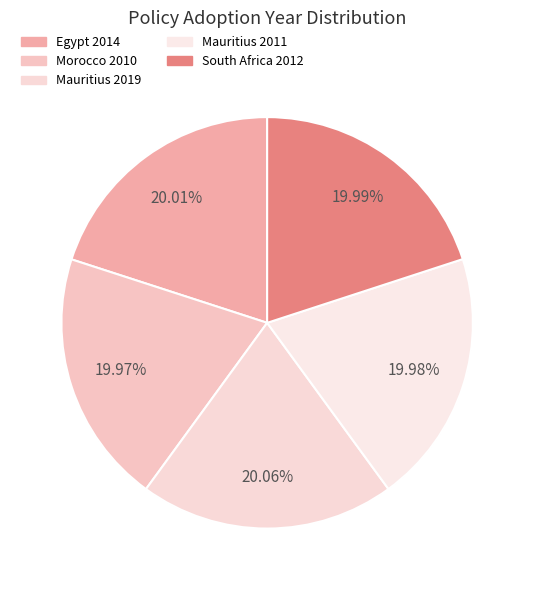

Count the number of slices in the pie.

5